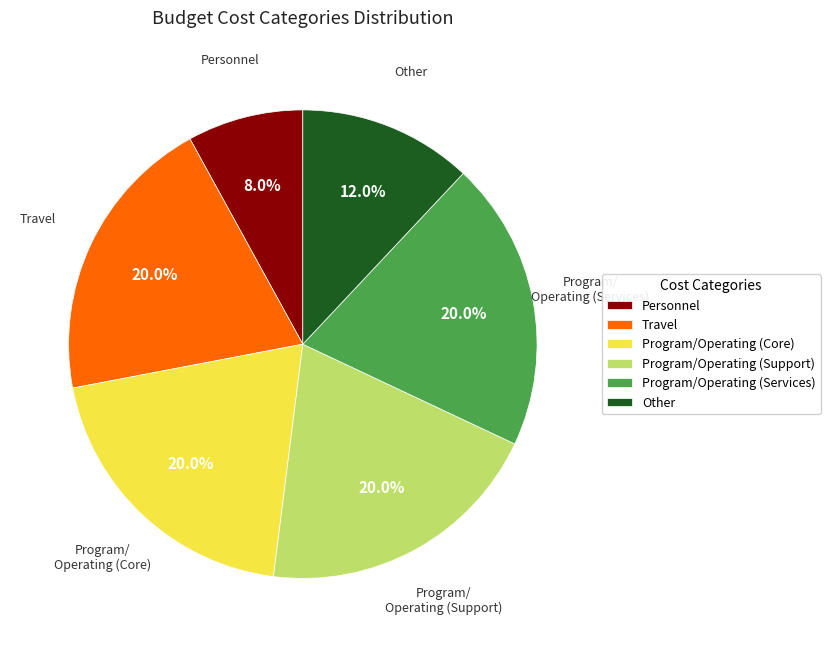

What portion of the pie excludes Program/Operating (Services)?

80.0%